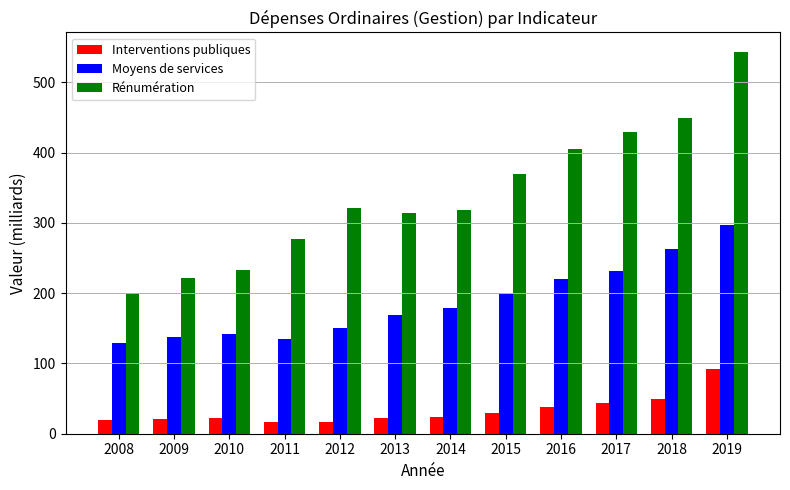

How many bars are there in each group?

3